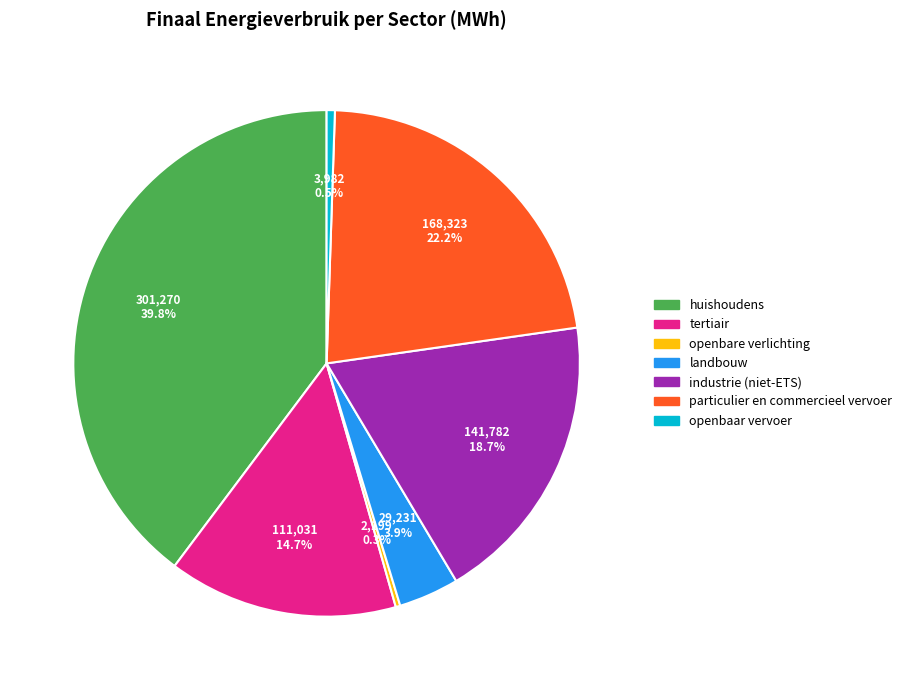

Which has a higher value, huishoudens or landbouw?

huishoudens